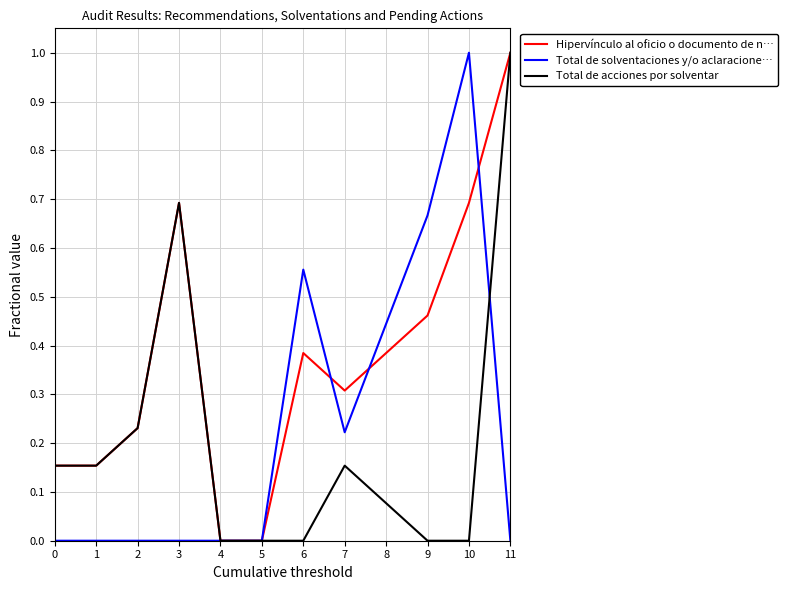

What is the maximum value shown in the chart?

1.0